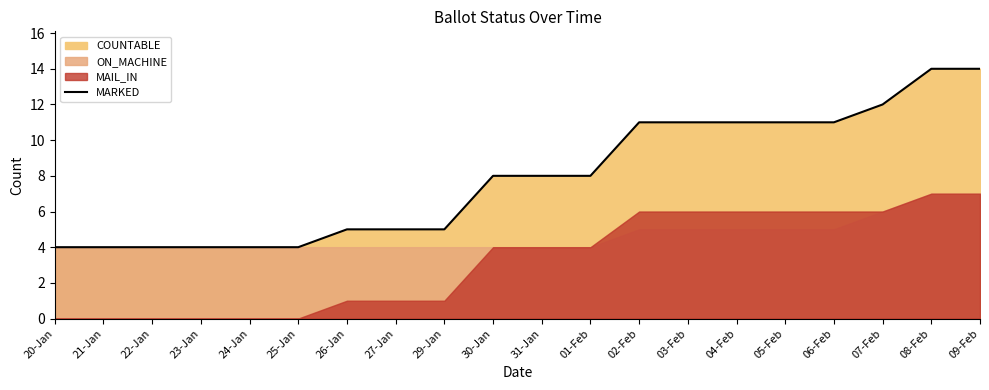

Which has a higher value, 26-Jan or 01-Feb?

01-Feb